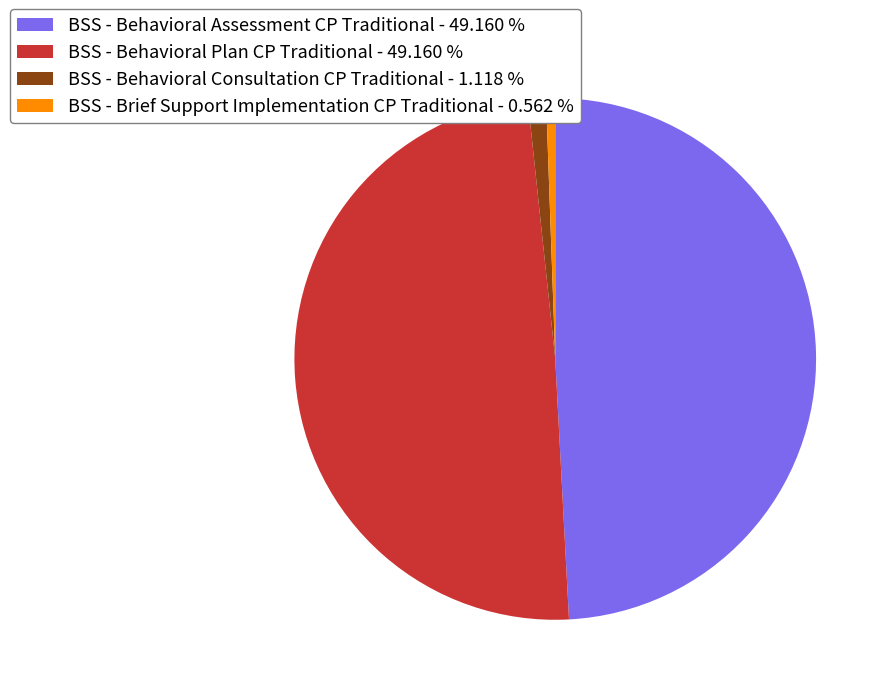

Is there any slice that represents more than half of the pie?

No